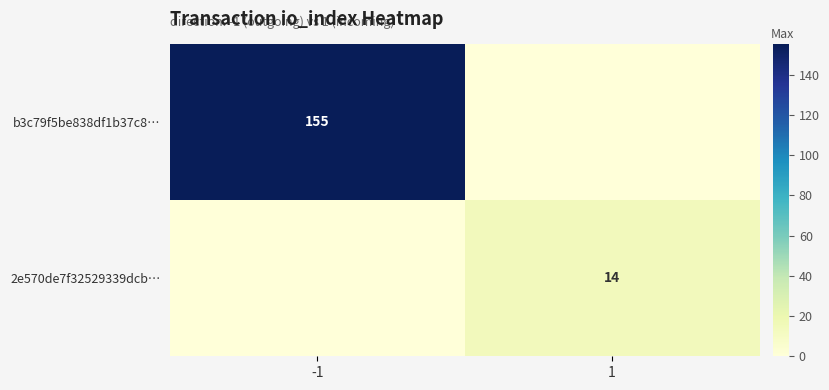

The value of b3c79f5be838df1b37c8… at -1 is 155. True or false?

True